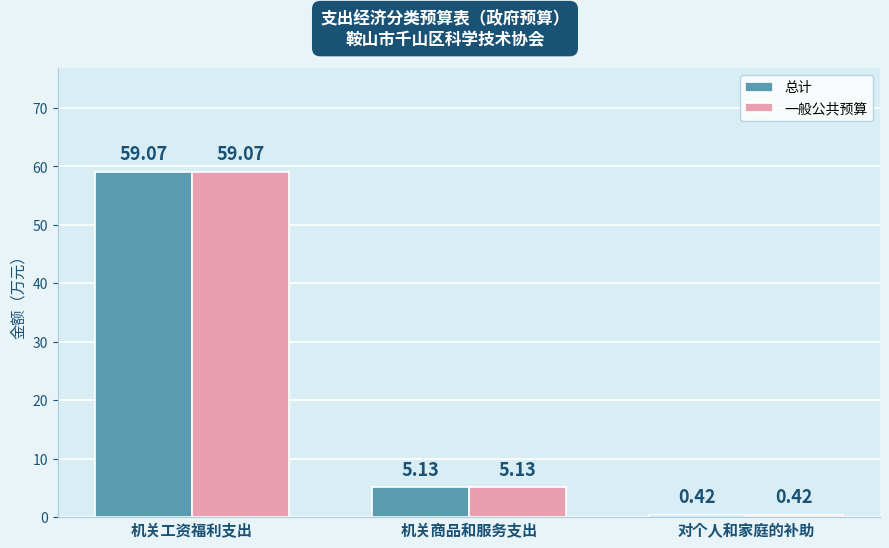

Which label corresponds to the largest value in the chart?

机关工资福利支出